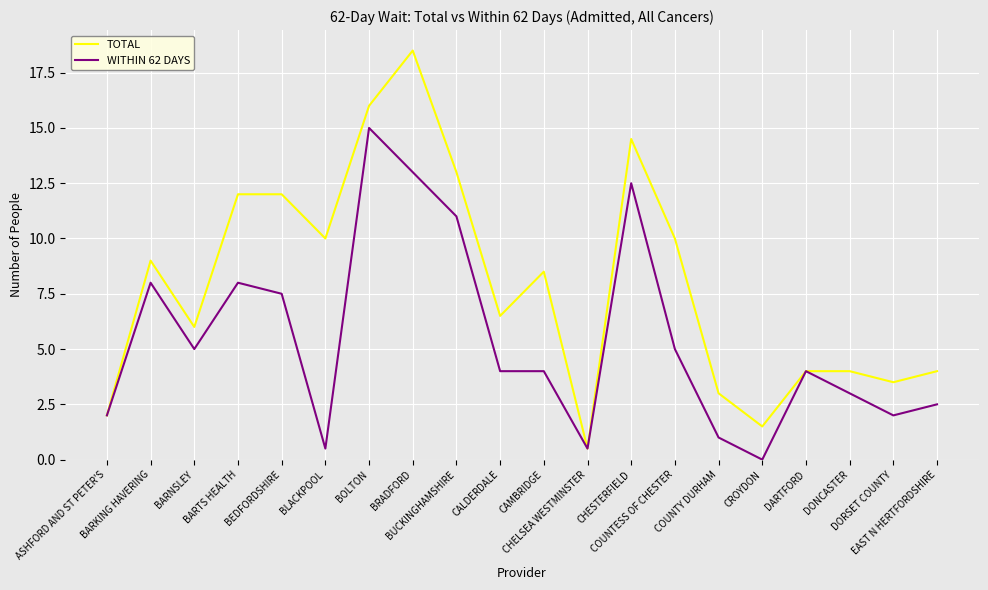

What are all the series names shown in the legend?

TOTAL, WITHIN 62 DAYS